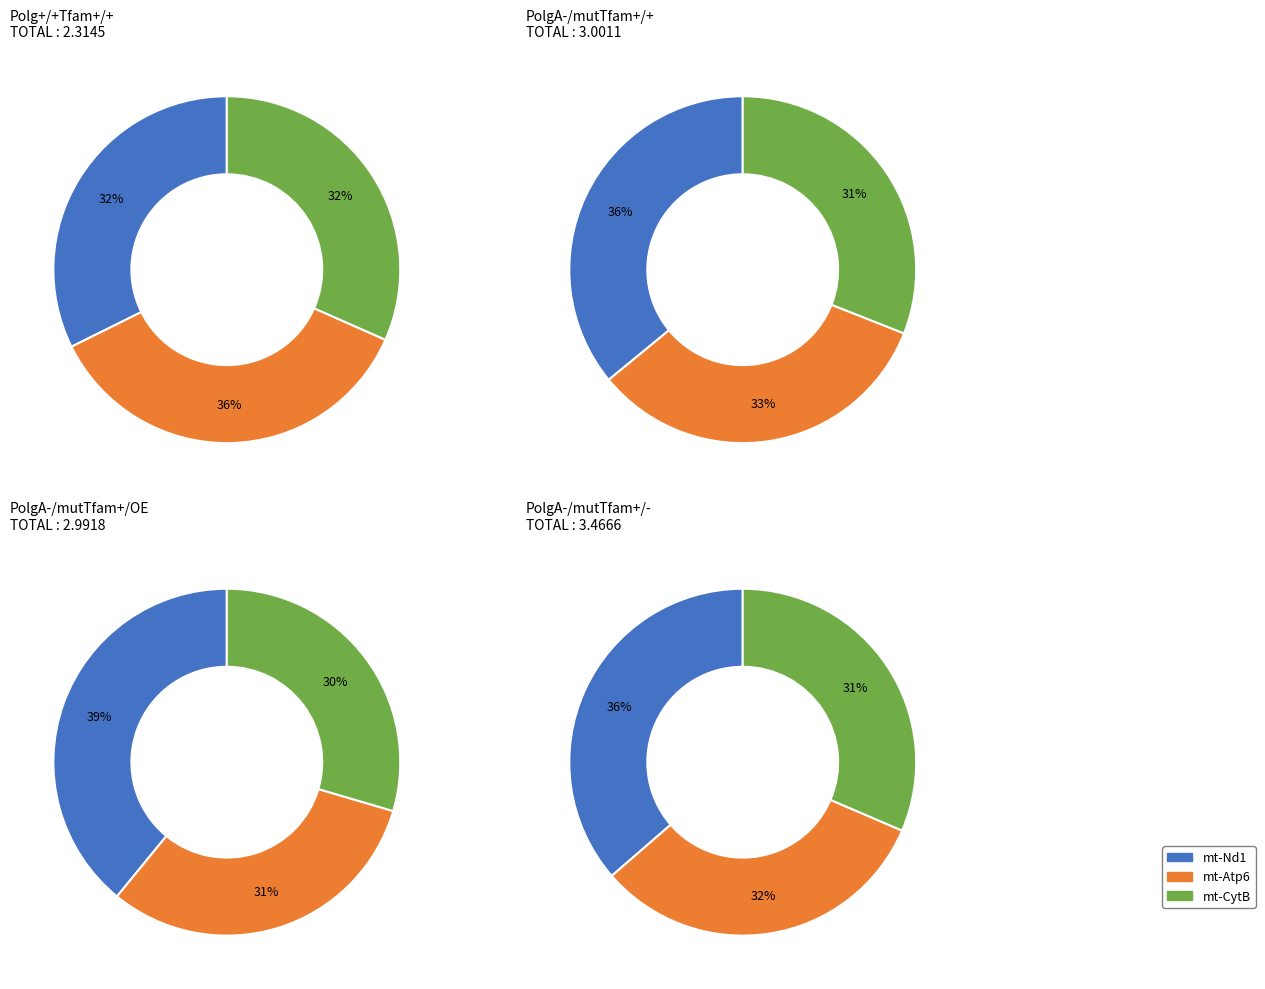

How many segments does this pie chart have?

3